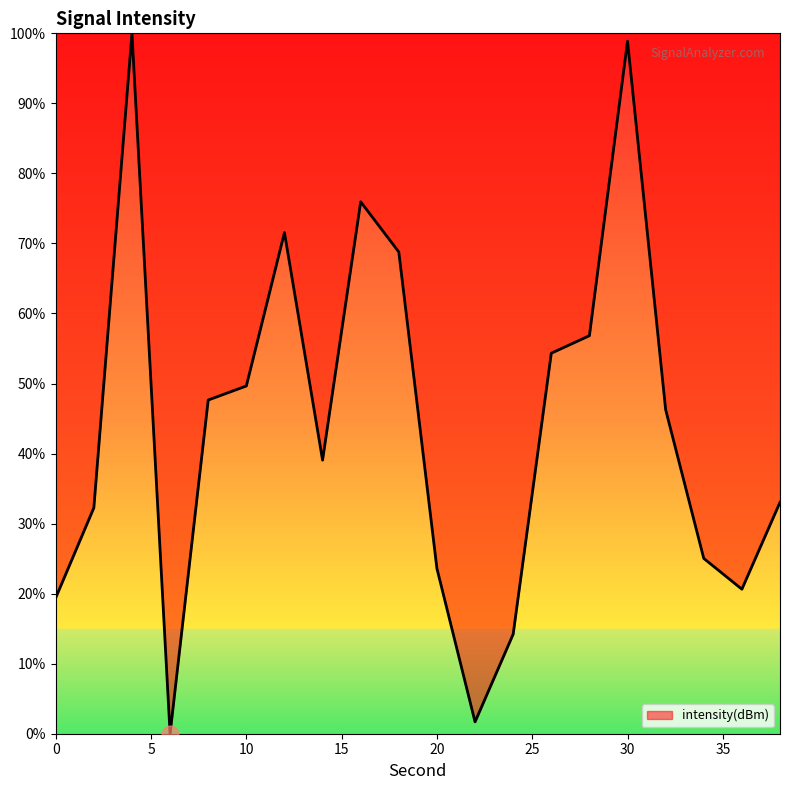

What is the difference between the maximum and minimum values?

100.0